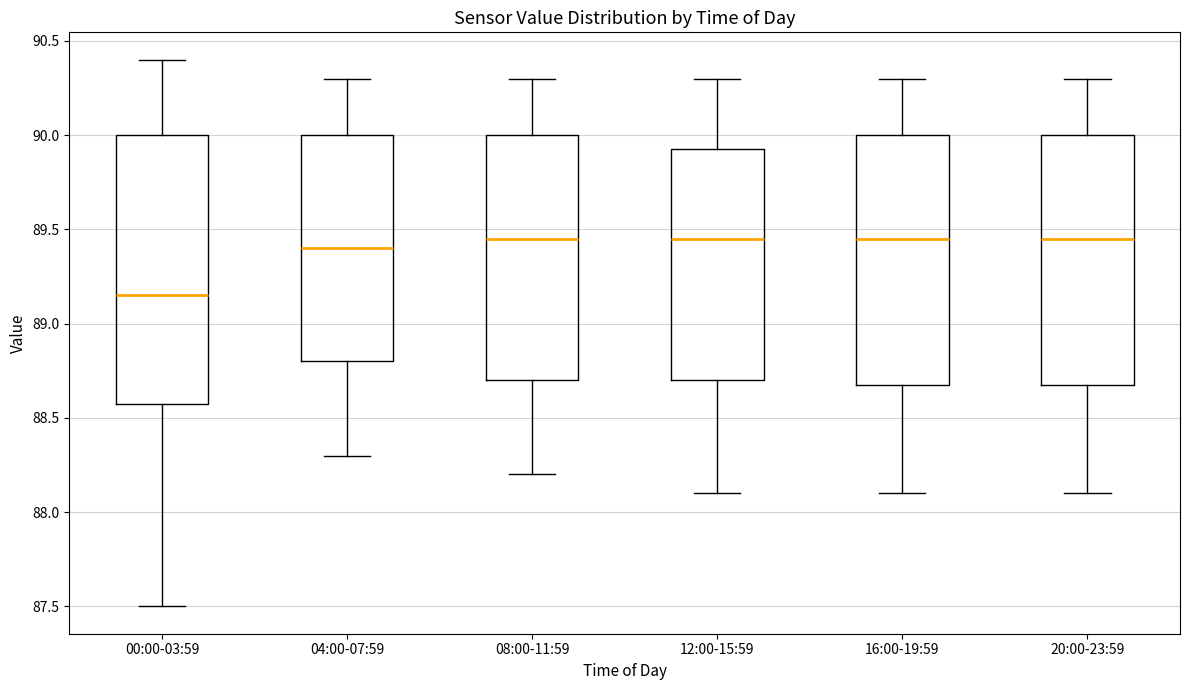

Reading left to right, transcribe this box plot: for each box, give where its median line is, the range the box spans, and where its two whiskers end, as read against the y-axis. The values are not printed on the chart, so give them approximately, as read against the axis.

00:00-03:59: median 89.15, box 88.60 to 90.00, whiskers 87.50 to 90.40
04:00-07:59: median 89.40, box 88.80 to 90.00, whiskers 88.30 to 90.30
08:00-11:59: median 89.45, box 88.70 to 90.00, whiskers 88.20 to 90.30
12:00-15:59: median 89.45, box 88.70 to 89.95, whiskers 88.10 to 90.30
16:00-19:59: median 89.45, box 88.70 to 90.00, whiskers 88.10 to 90.30
20:00-23:59: median 89.45, box 88.70 to 90.00, whiskers 88.10 to 90.30